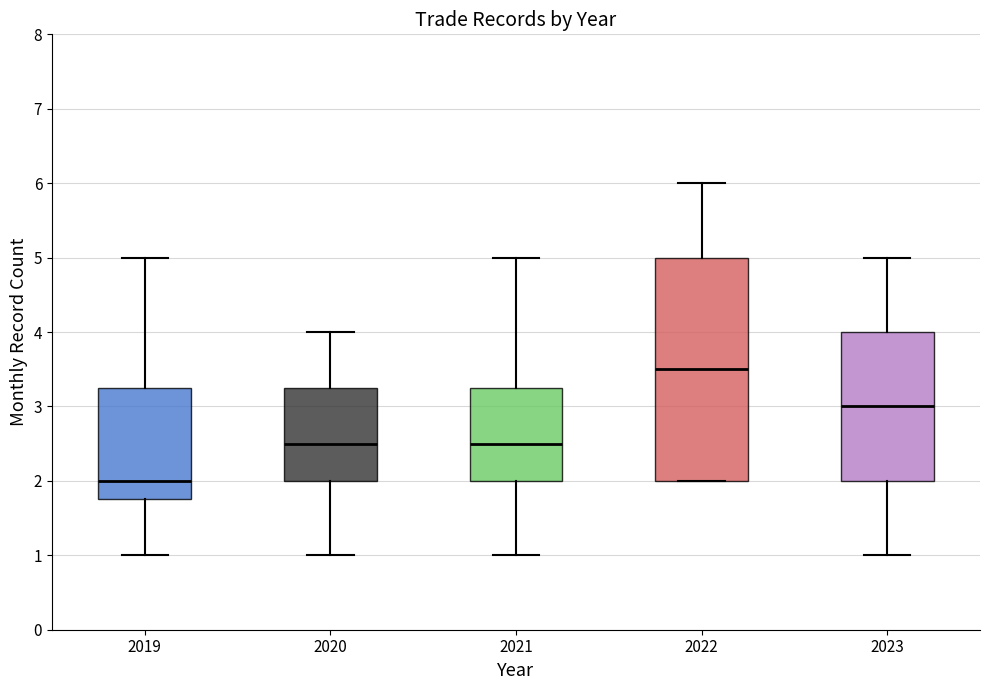

Which box's median line is the highest?

2022